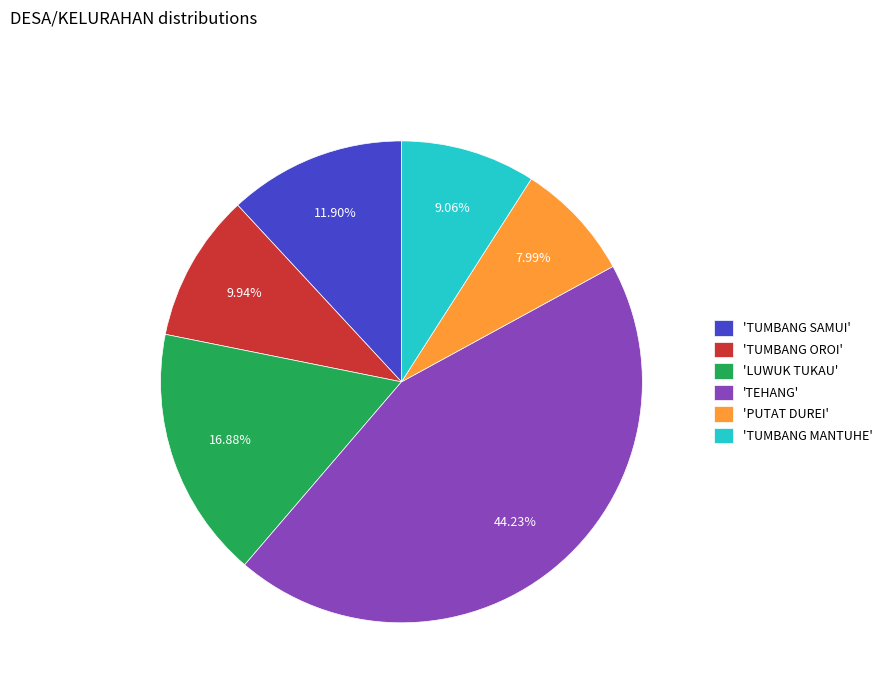

Does any single category account for the majority?

No